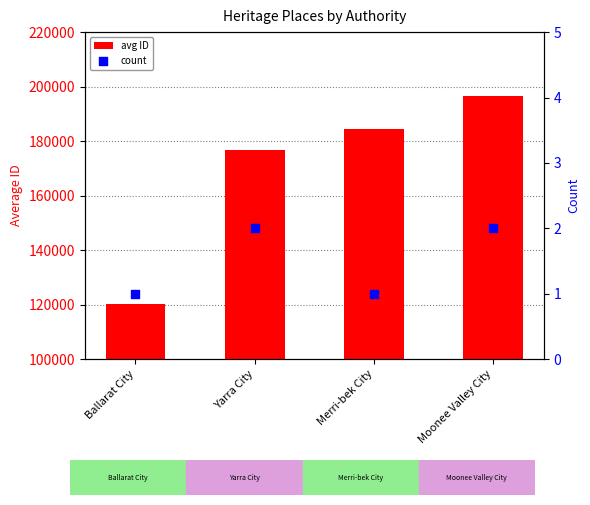

At which category is the sum across all series the highest?

Moonee Valley City